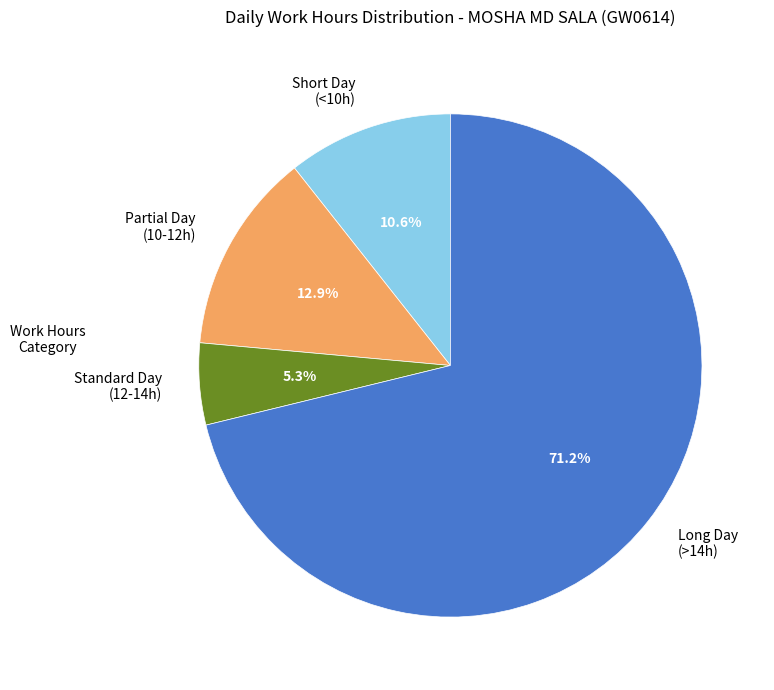

What is the smallest slice in the pie chart?

Standard Day (12-14h)